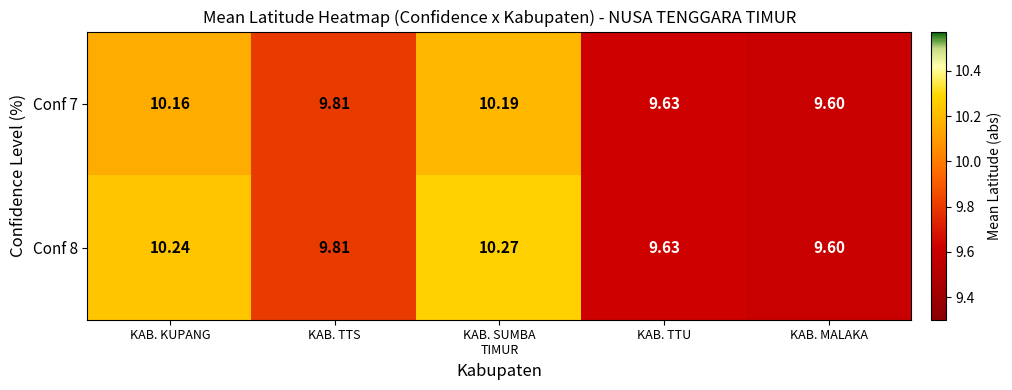

What is the maximum value shown in the chart?

10.3